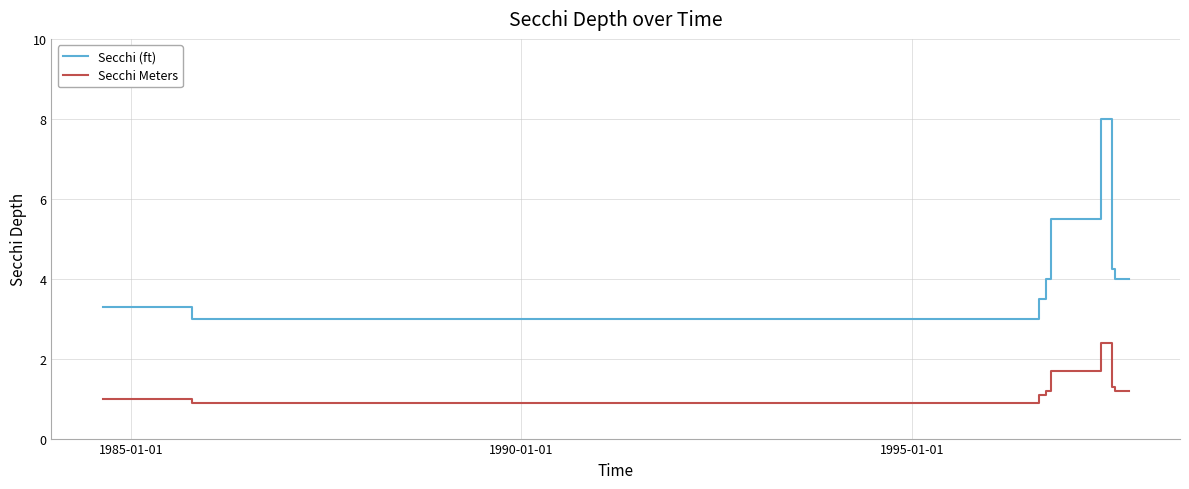

What is the smallest value displayed?

0.9